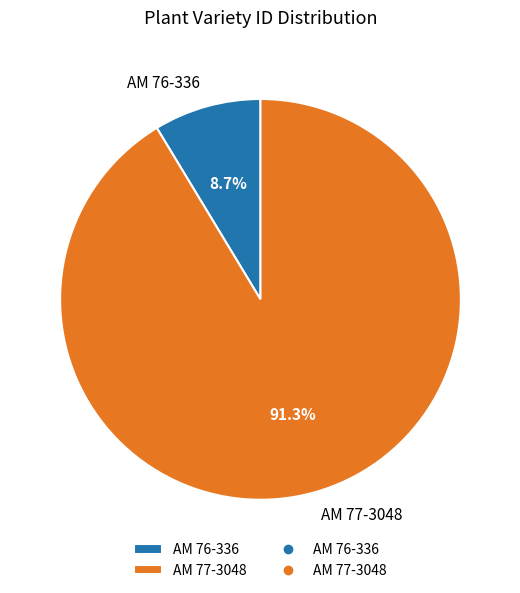

To the nearest percent, what is the average slice percentage?

50%